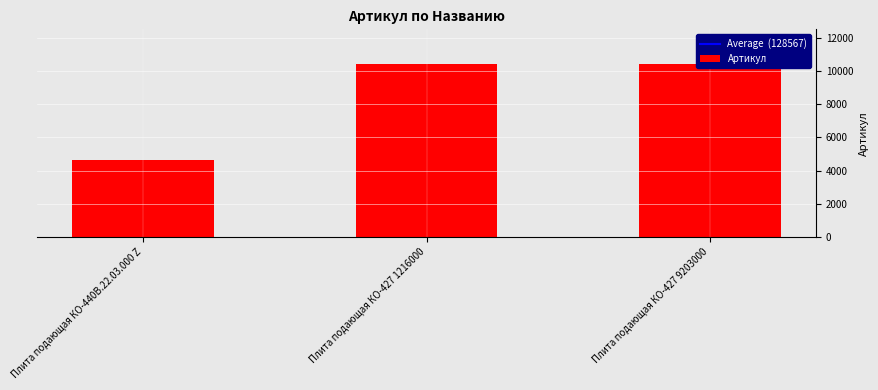

The value at Плита подающая КО-427 1216000 is 2135. True or false?

False